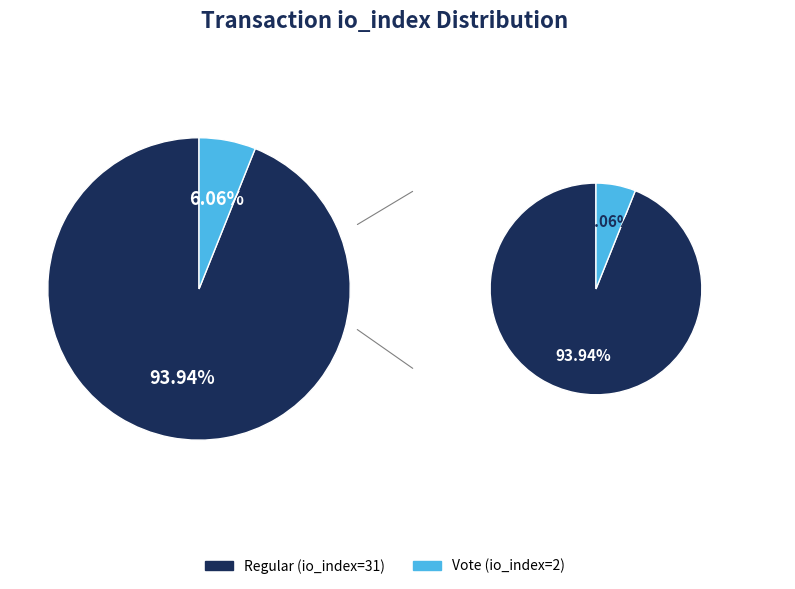

Which category accounts for the majority?

Regular (io_index=31)